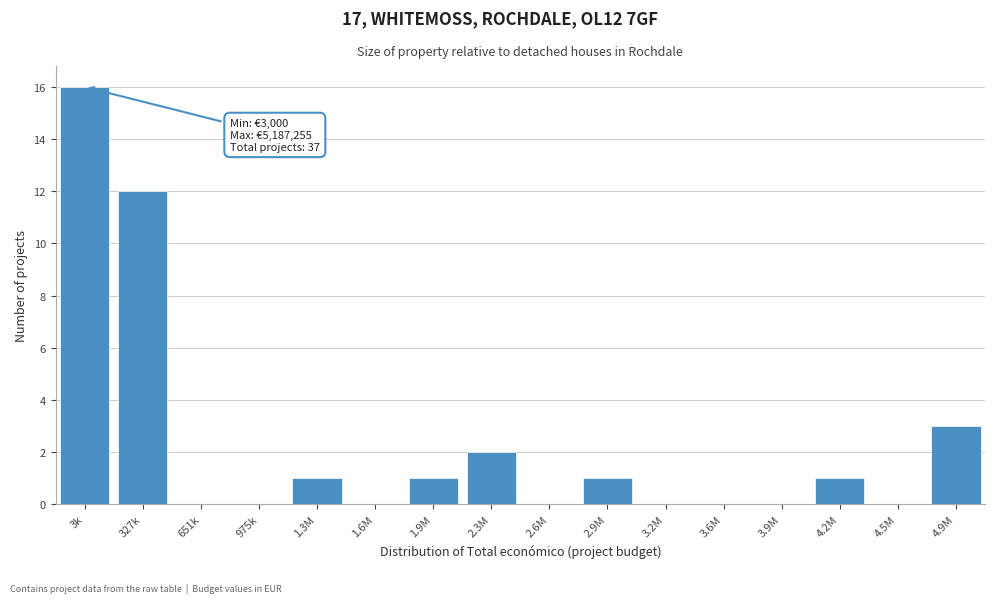

Reading right to left, list all the values displayed in this chart.

4.9M=3	4.5M=0	4.2M=1	3.9M=0	3.6M=0	3.2M=0	2.9M=1	2.6M=0	2.3M=2	1.9M=1	1.6M=0	1.3M=1	975k=0	651k=0	327k=12	3k=16